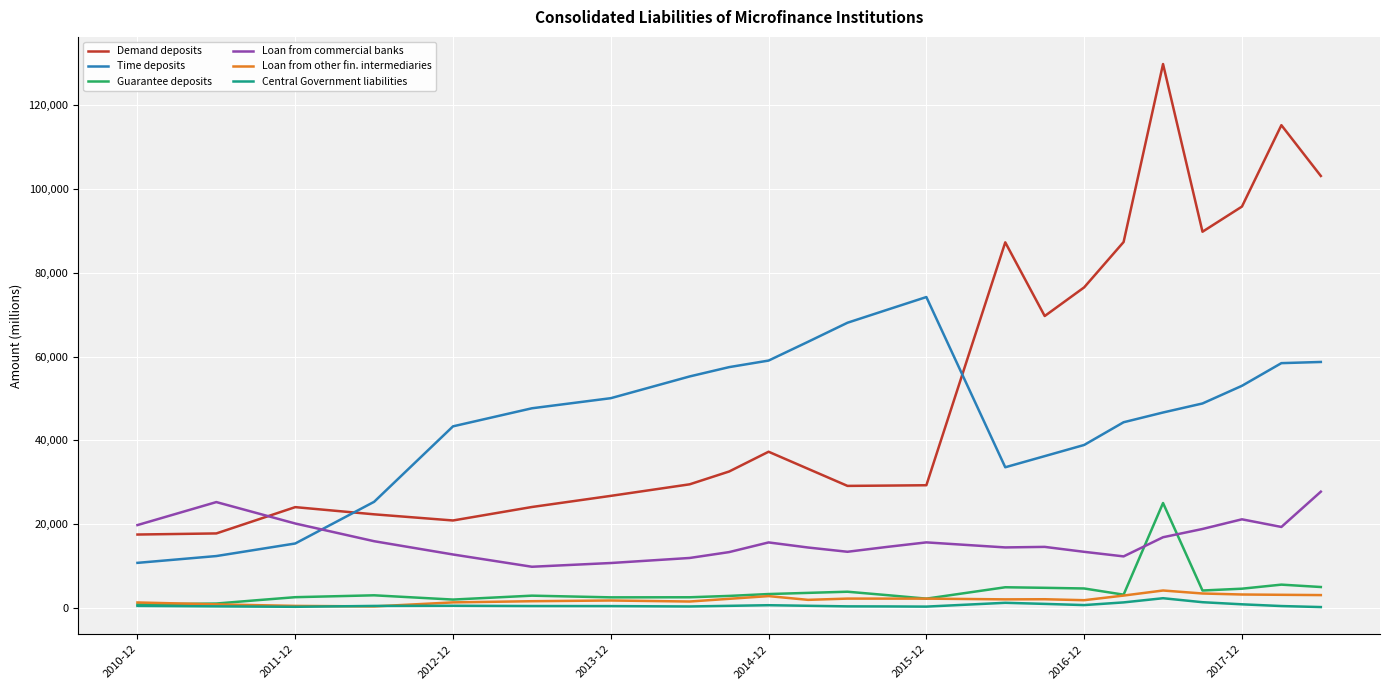

True or false: Loan from other fin. intermediaries and Time deposits cross at least once.

False